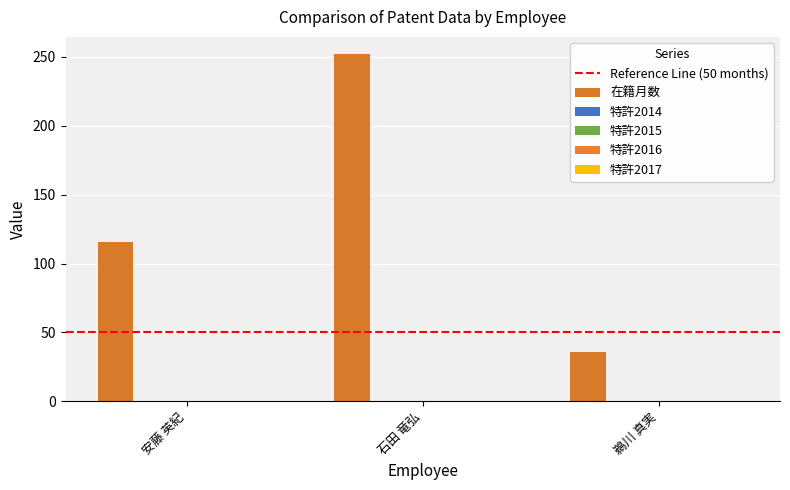

What is the greatest value displayed?

252